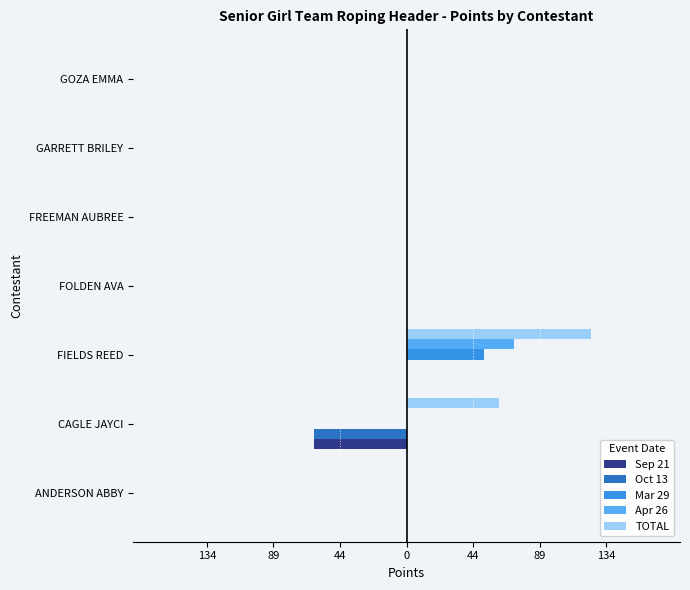

What are all the series names shown in the legend?

Sep 21, Oct 13, Mar 29, Apr 26, TOTAL